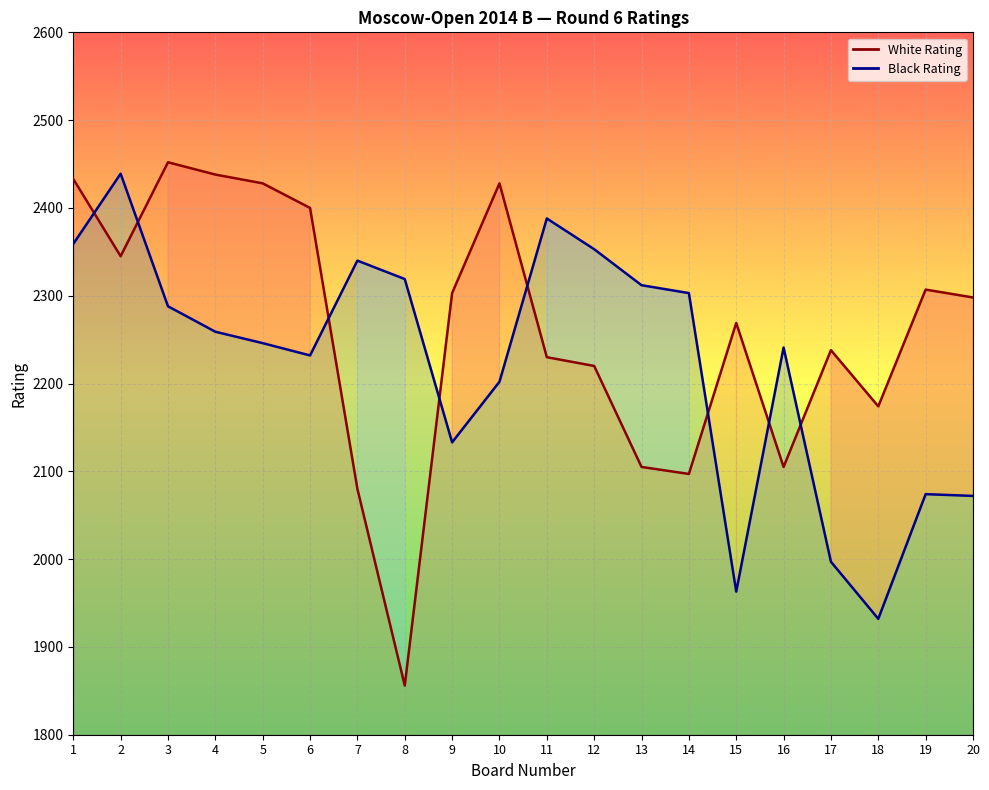

What is the highest value of the Black Rating series?

2439